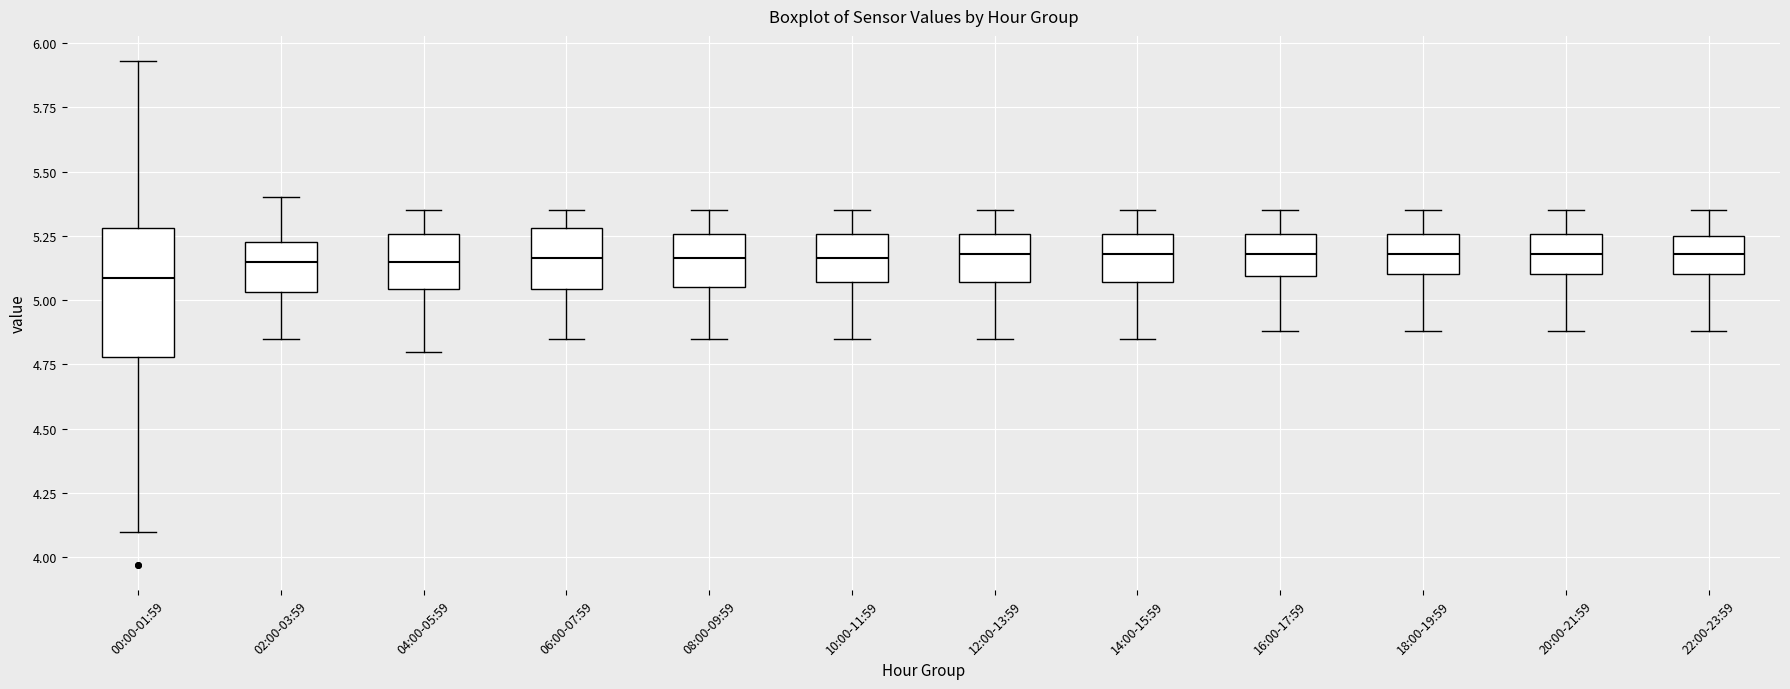

Comparing the boxes themselves (not the whiskers), which one is the tallest?

00:00-01:59